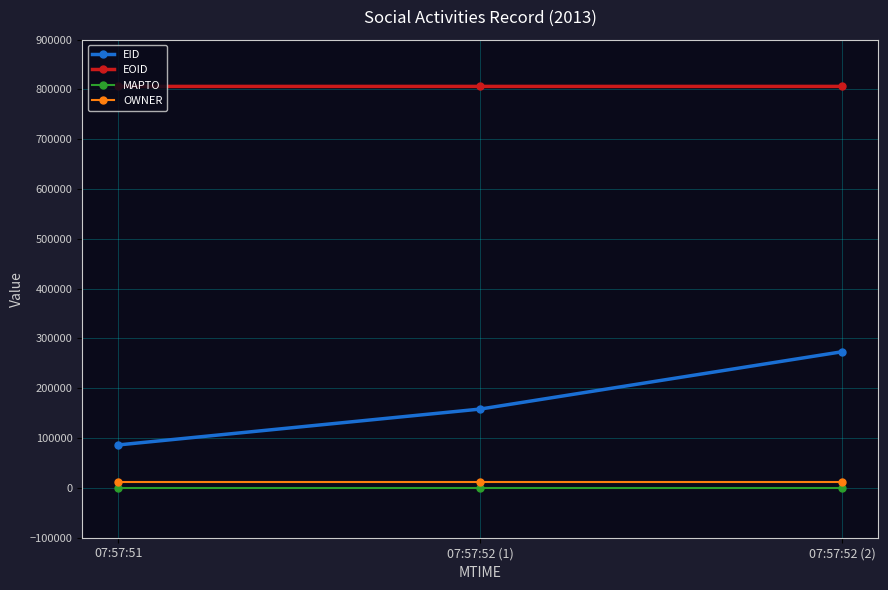

Which category has the highest value in the EID series?

07:57:52 (2)